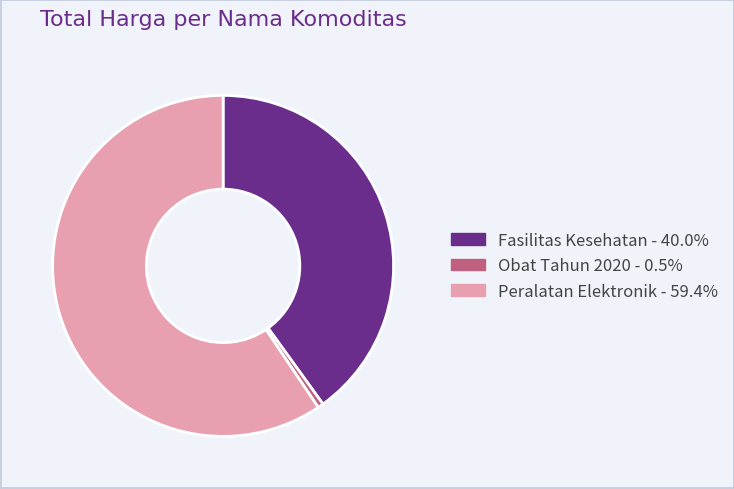

Is there a majority slice in this chart?

Yes